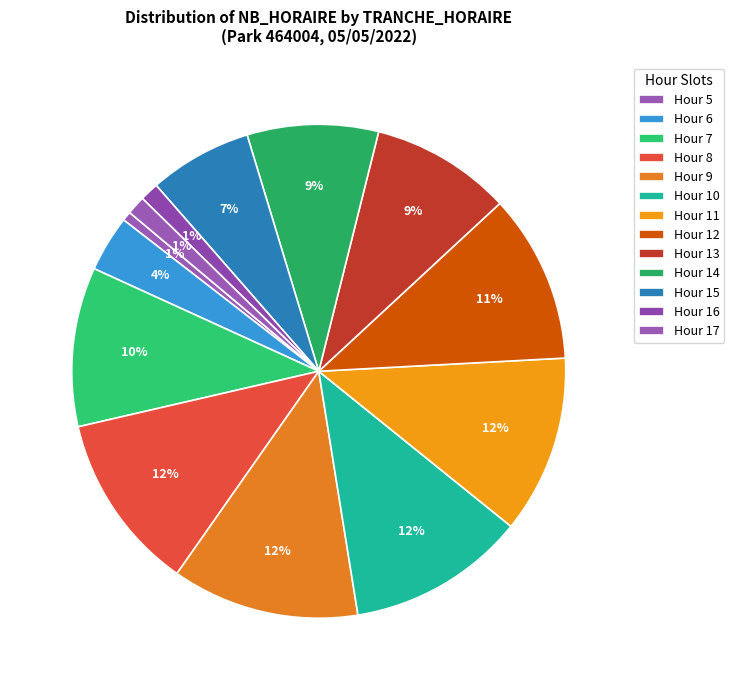

Which slice is the largest?

9